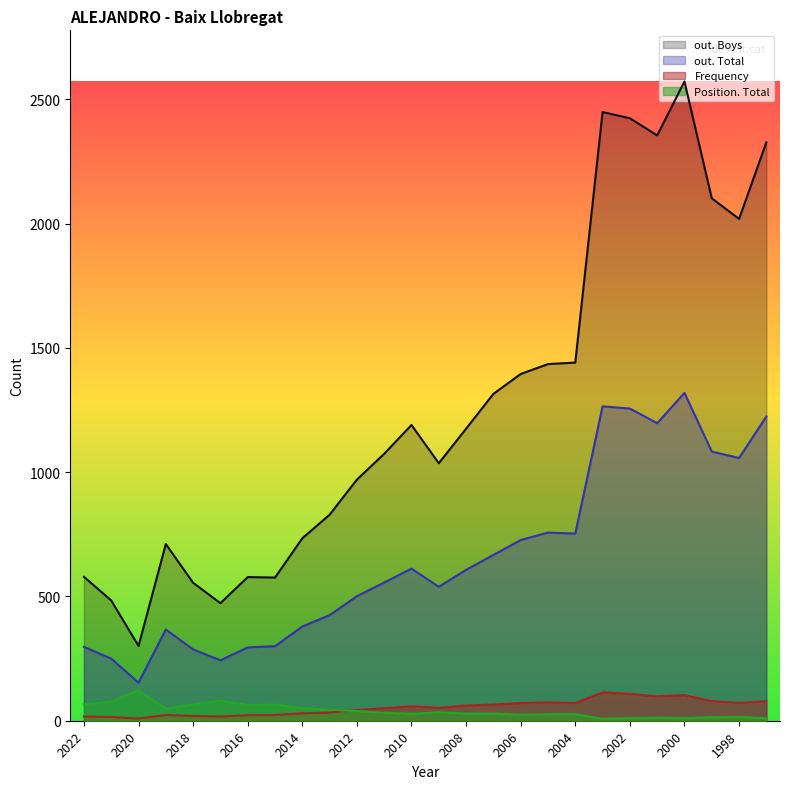

Which category has the highest value across all series?

2000